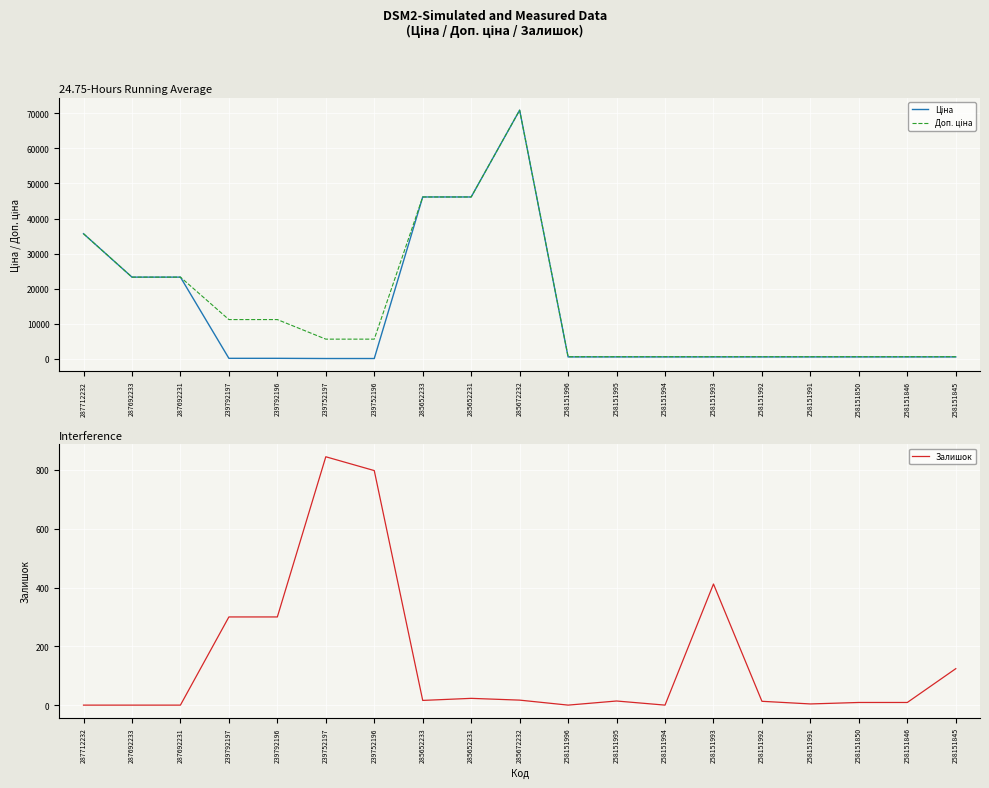

True or false: Доп. ціна has more than 2 interior local peaks.

False